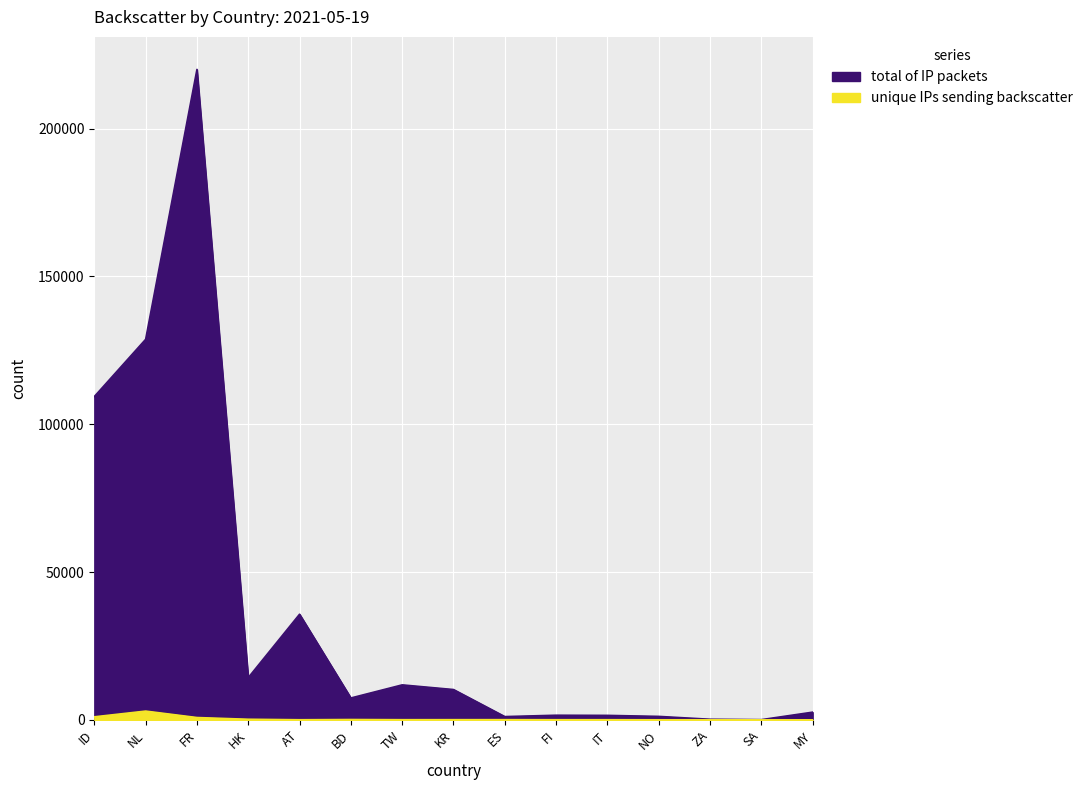

What position from the left is FI?

10